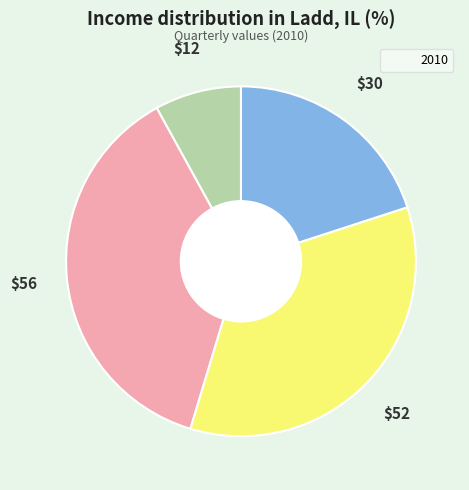

Is there any slice that represents more than half of the pie?

No